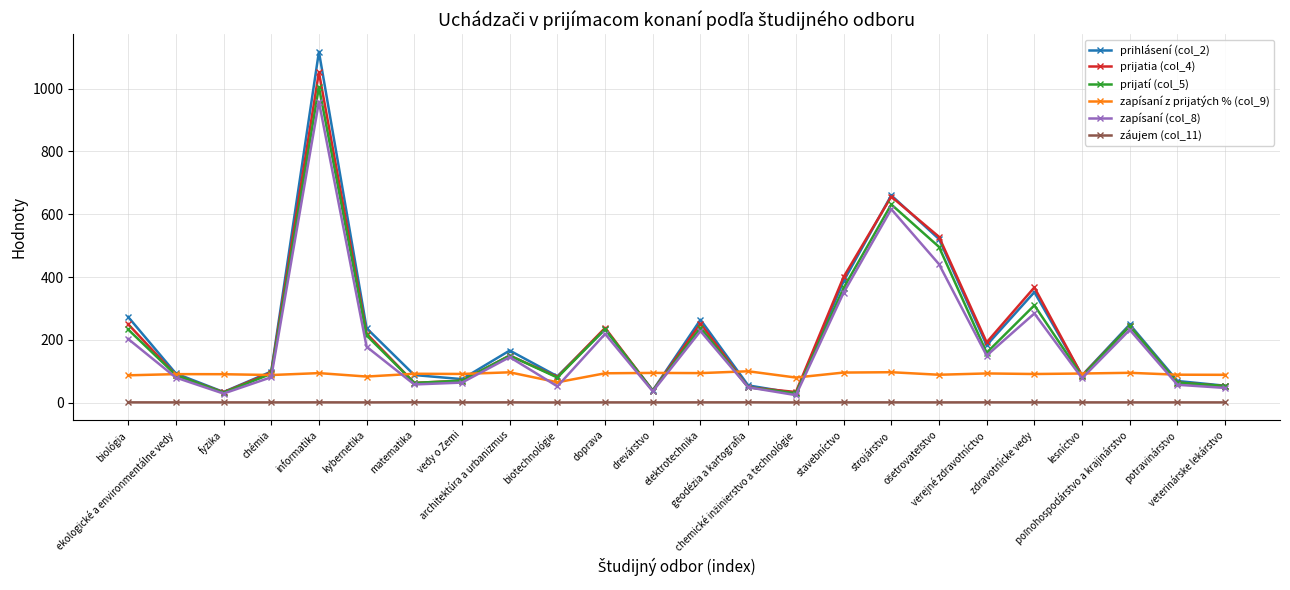

At which category does prijatí (col_5) reach its first local valley?

fyzika